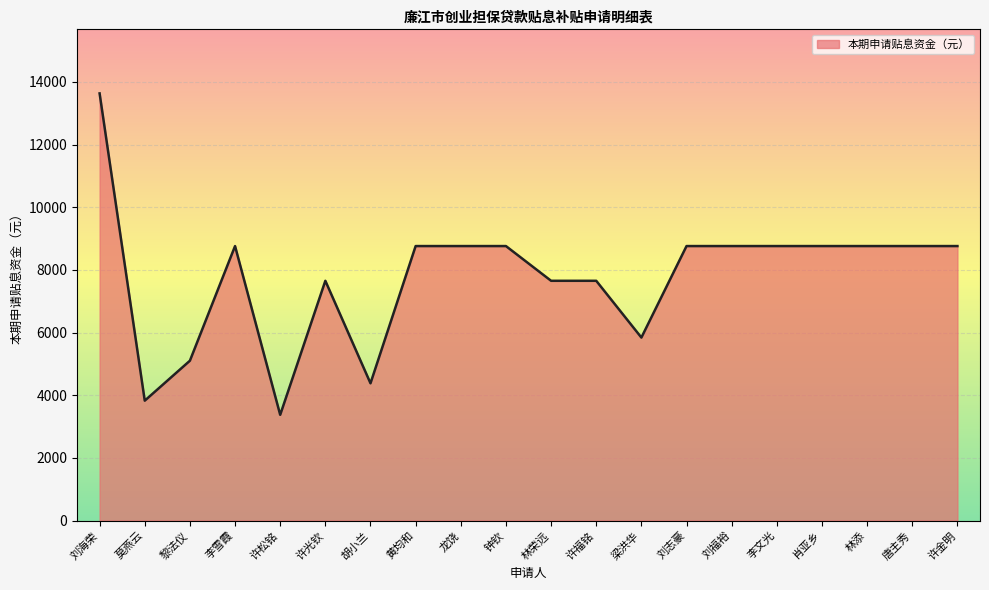

Approximately how many times larger is the value at 许金明 compared to 林荣远?

1.1